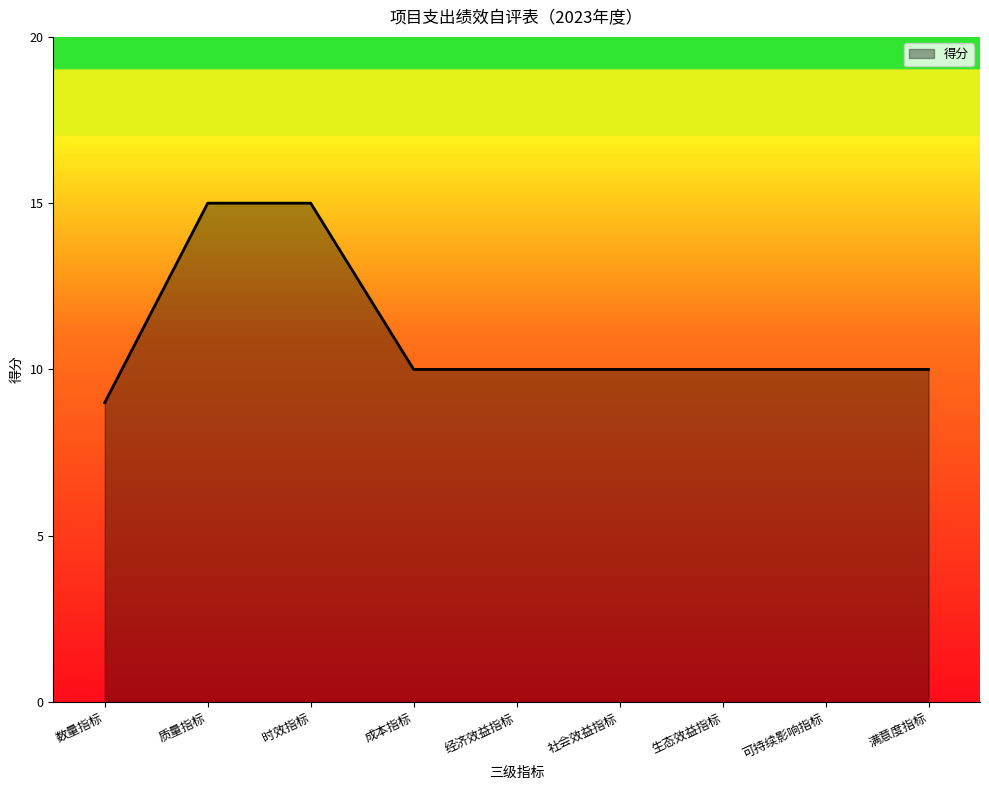

True or false: the data shows 15 at 质量指标.

True